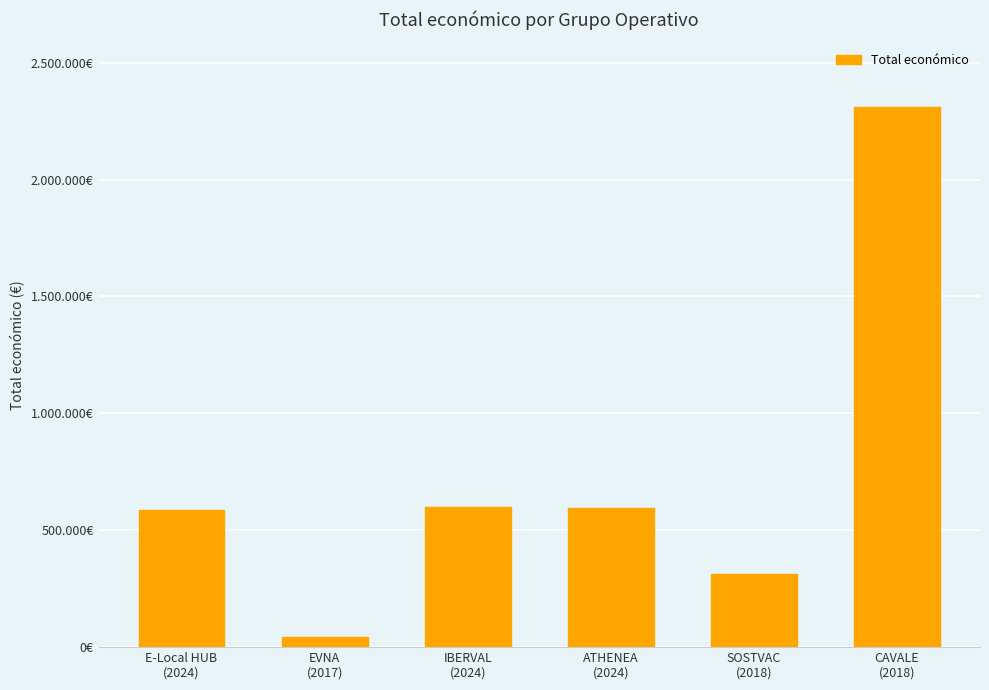

What is the average value?

740585